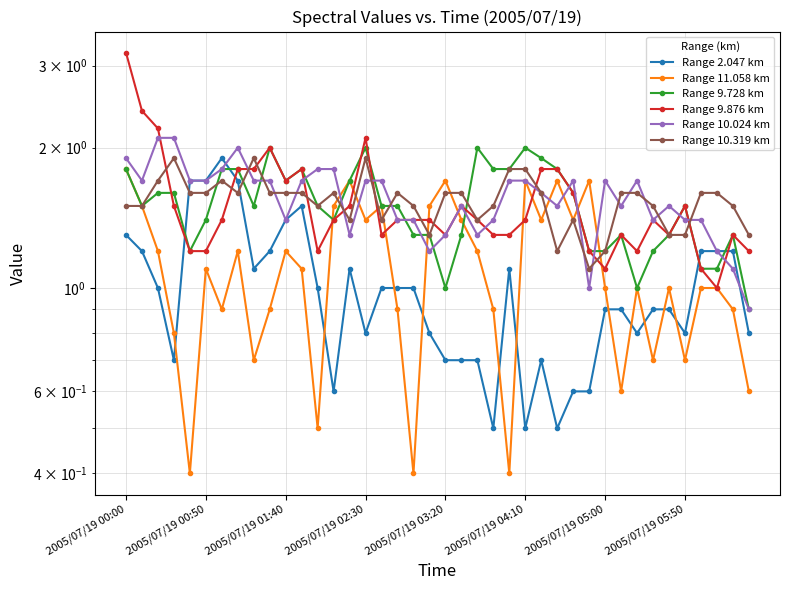

What is the difference between the highest and lowest values at 23?

1.3